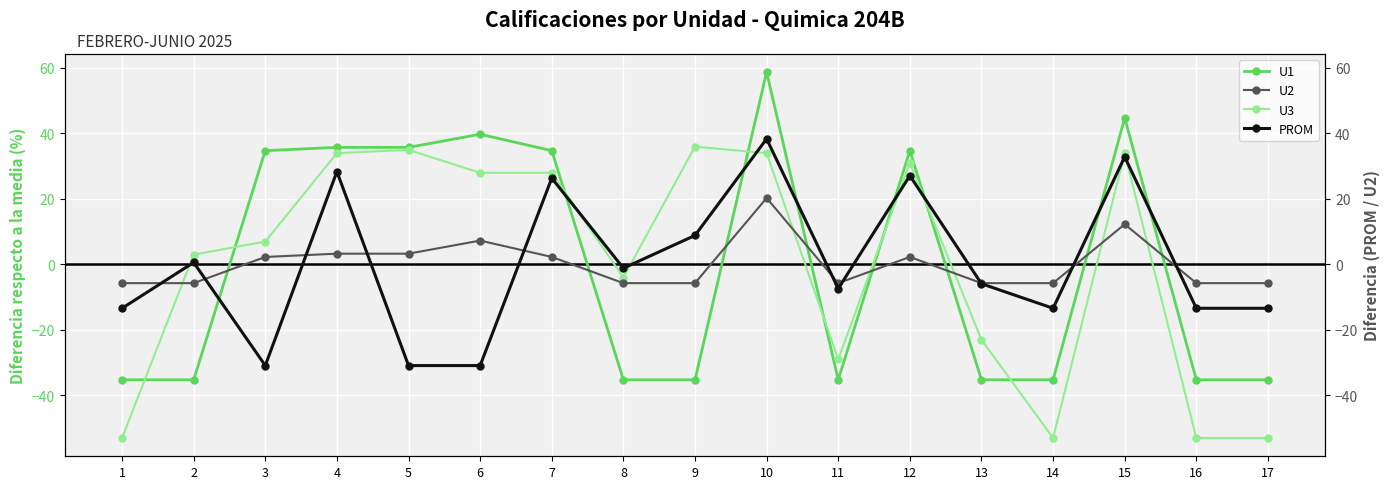

What is the spread (max minus min) of values at 14?

47.3